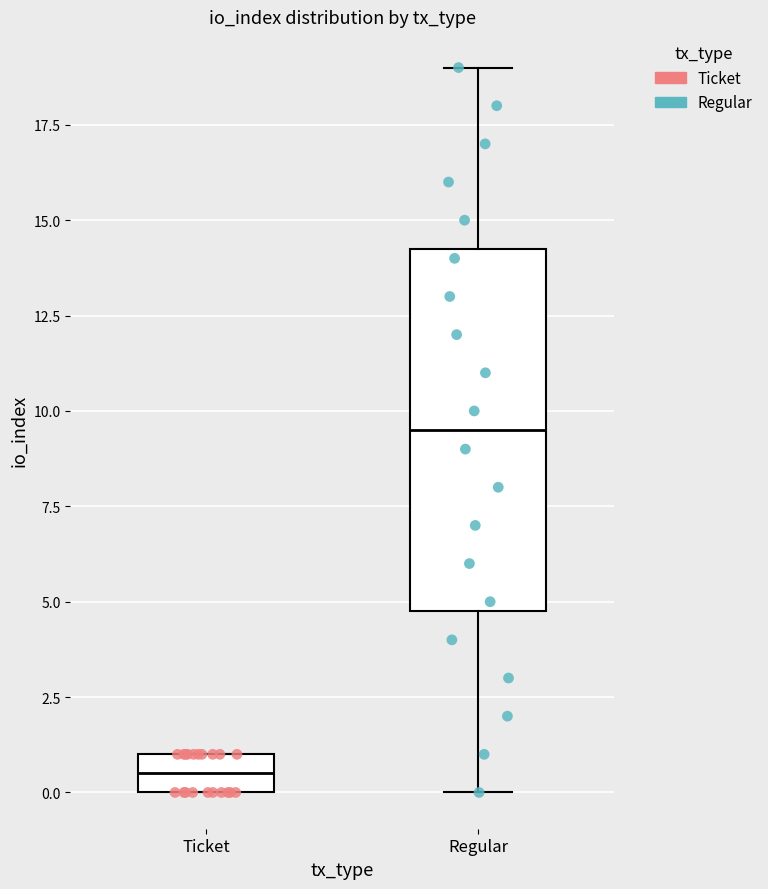

Reading left to right, read every box against the y-axis: the position of its median line, the range the box covers, and the ends of its whiskers. The values are not printed on the chart, so give them approximately, as read against the axis.

Ticket: median 0.5, box 0.0 to 1.0, whiskers 0.0 to 1.0
Regular: median 9.5, box 5.0 to 14.5, whiskers 0.0 to 19.0